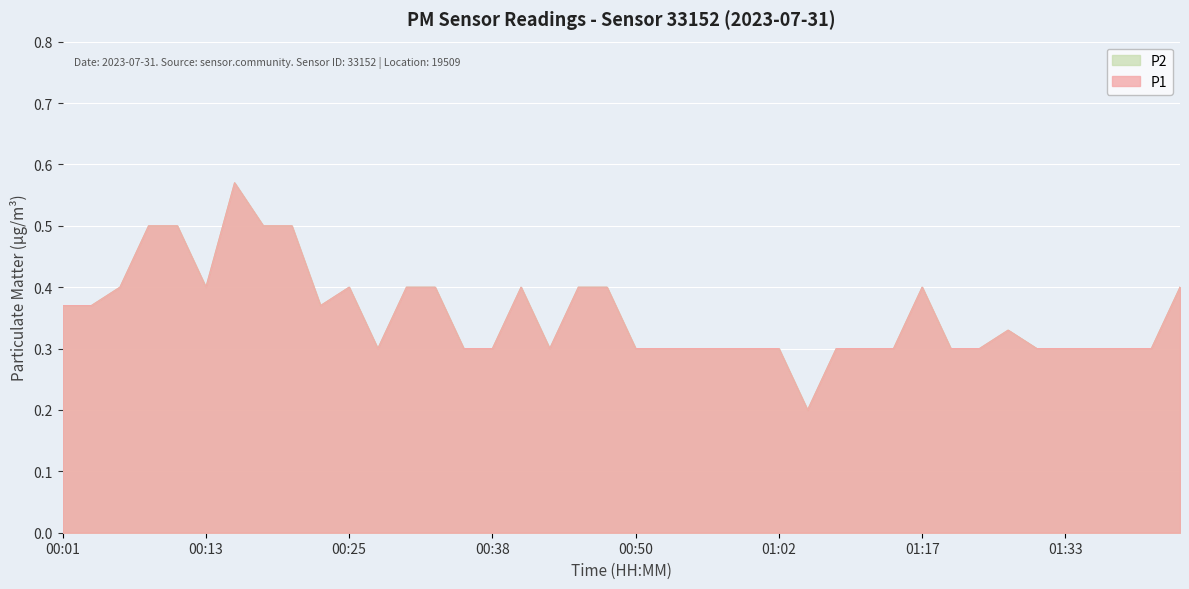

Reading left to right, what are all the values shown in this chart?

P1: 0.4	0.4	0.4	0.5	0.5	0.4	0.6	0.5	0.5	0.4	0.4	0.3	0.4	0.4	0.3	0.3	0.4	0.3	0.4	0.4	0.3	0.3	0.3	0.3	0.3	0.3	0.2	0.3	0.3	0.3	0.4	0.3	0.3	0.3	0.3	0.3	0.3	0.3	0.3	0.4
P2: 0.4	0.4	0.4	0.5	0.5	0.4	0.6	0.5	0.5	0.4	0.4	0.3	0.4	0.4	0.3	0.3	0.4	0.3	0.4	0.4	0.3	0.3	0.3	0.3	0.3	0.3	0.2	0.3	0.3	0.3	0.4	0.3	0.3	0.3	0.3	0.3	0.3	0.3	0.3	0.4